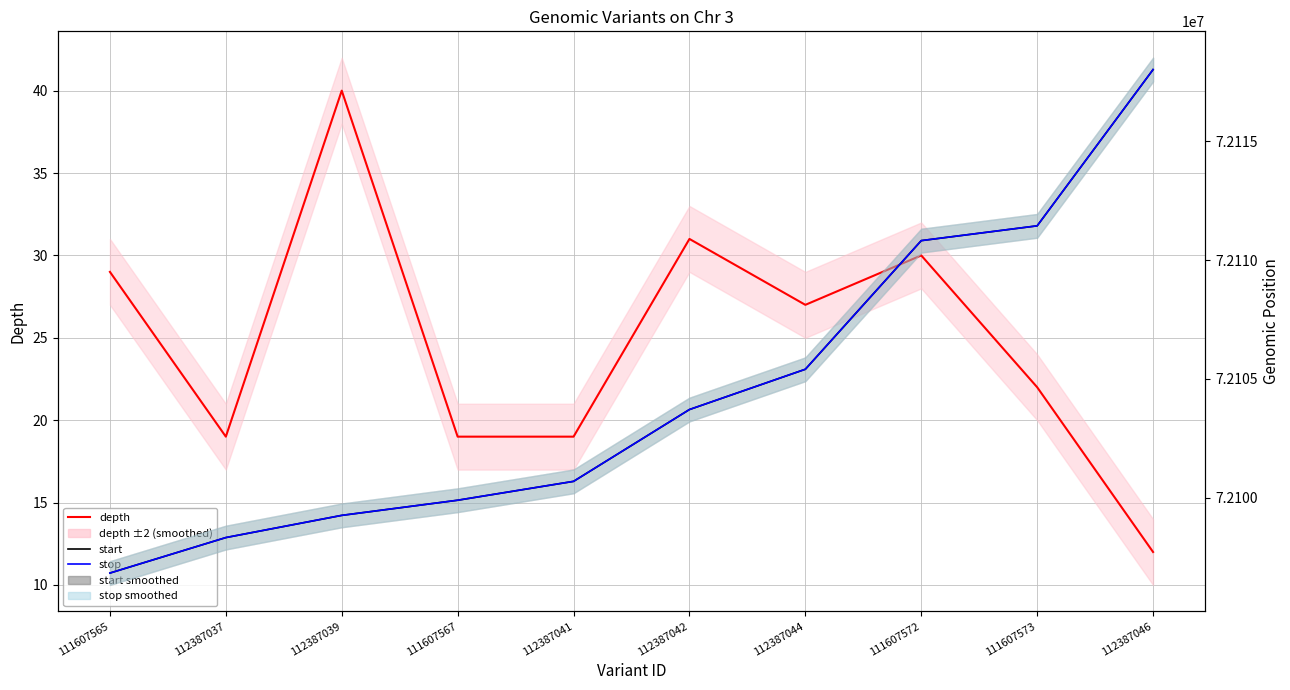

True or false: stop has more than 1 points higher than both neighbors.

False